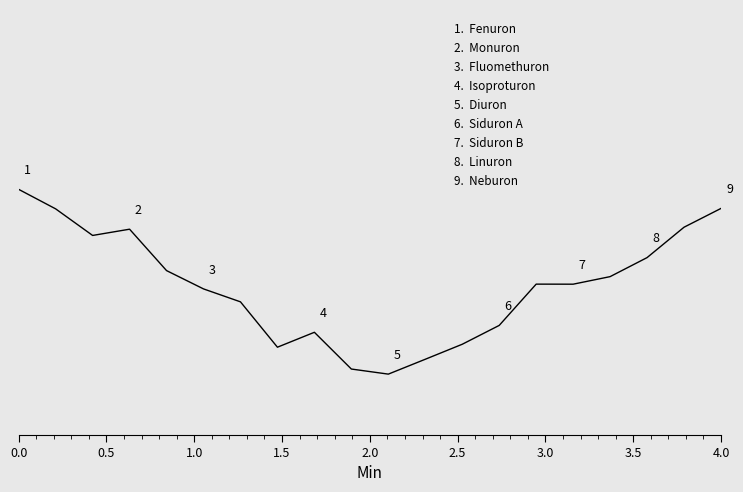

Does the chart have visible grid lines?

No